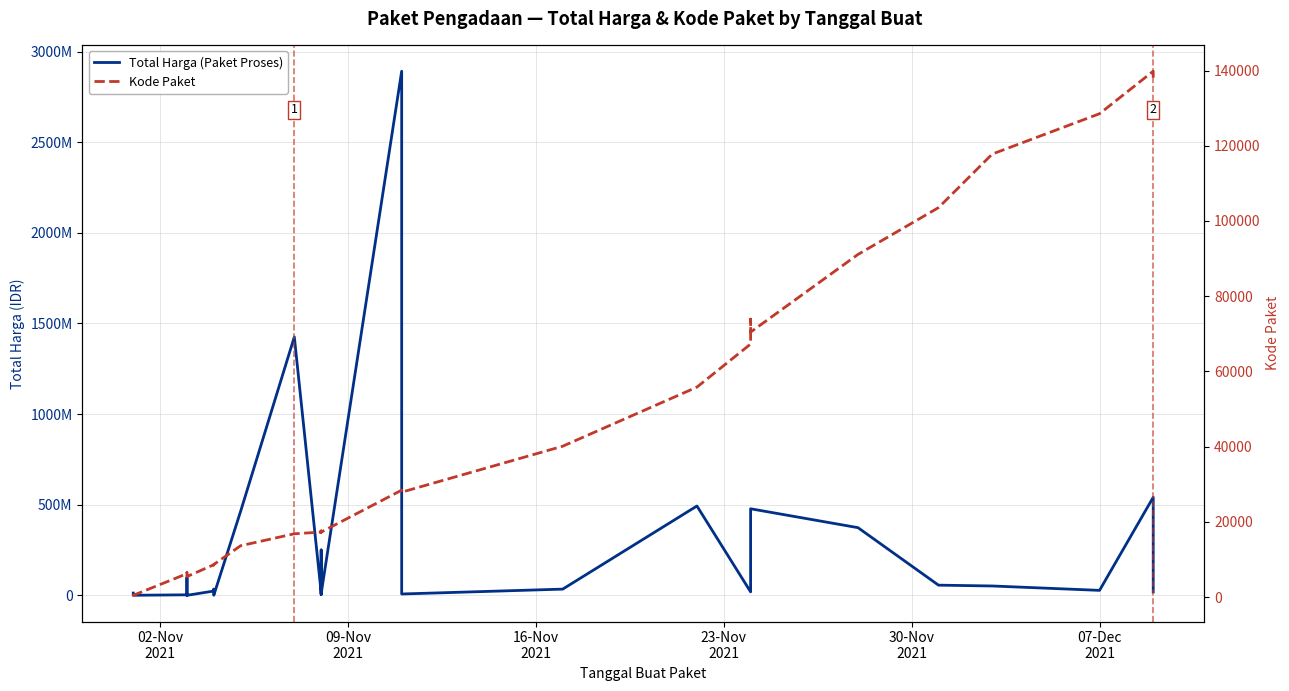

True or false: Total Harga (Paket Proses) has a value of 145909421 at 14.

False